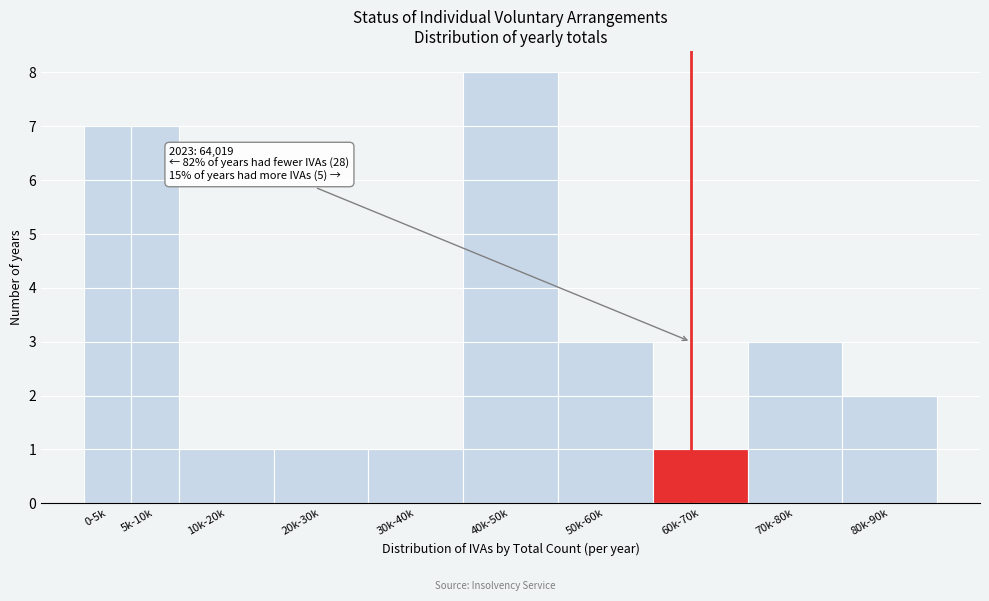

Reading left to right, transcribe all the data shown in this chart.

7	7	1	1	1	8	3	1	3	2